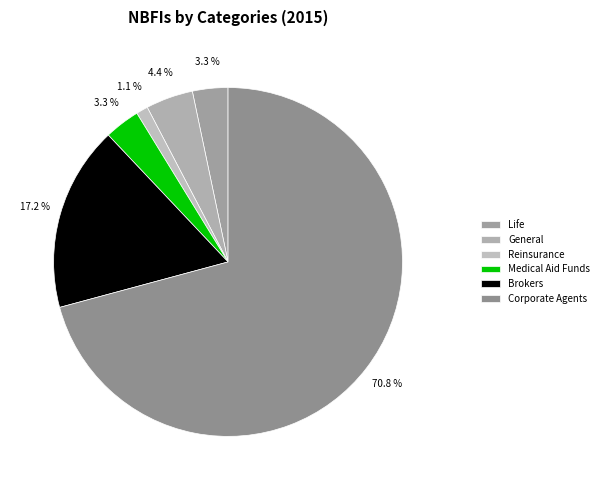

To the nearest percent, what is the difference between the largest and smallest slice percentages?

70%